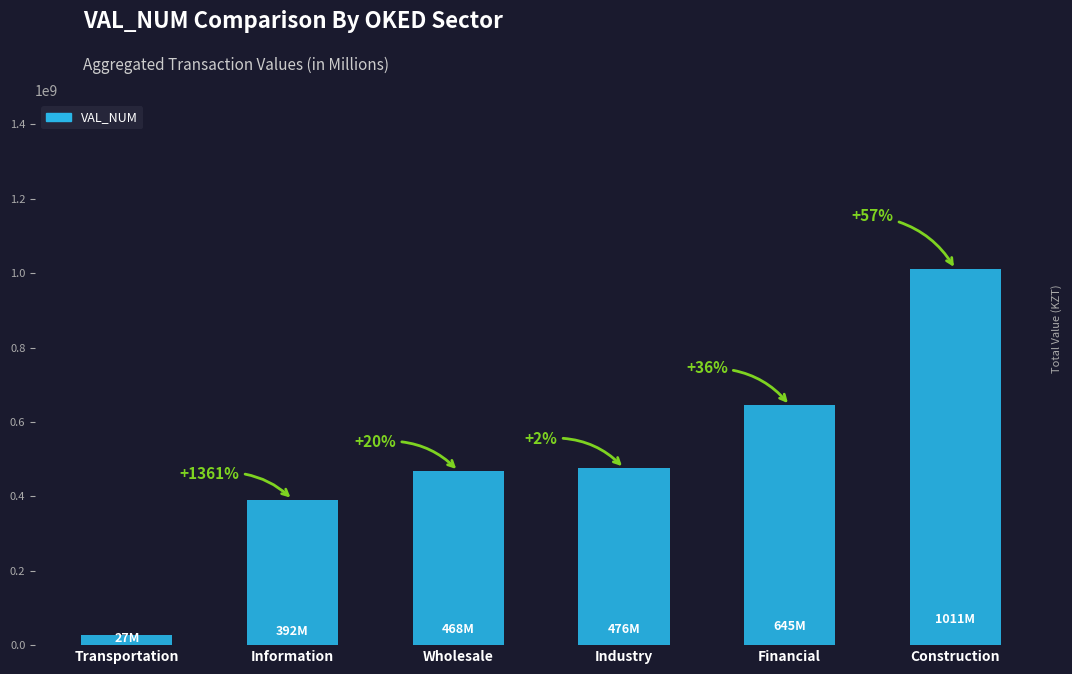

Are the bars horizontal?

No